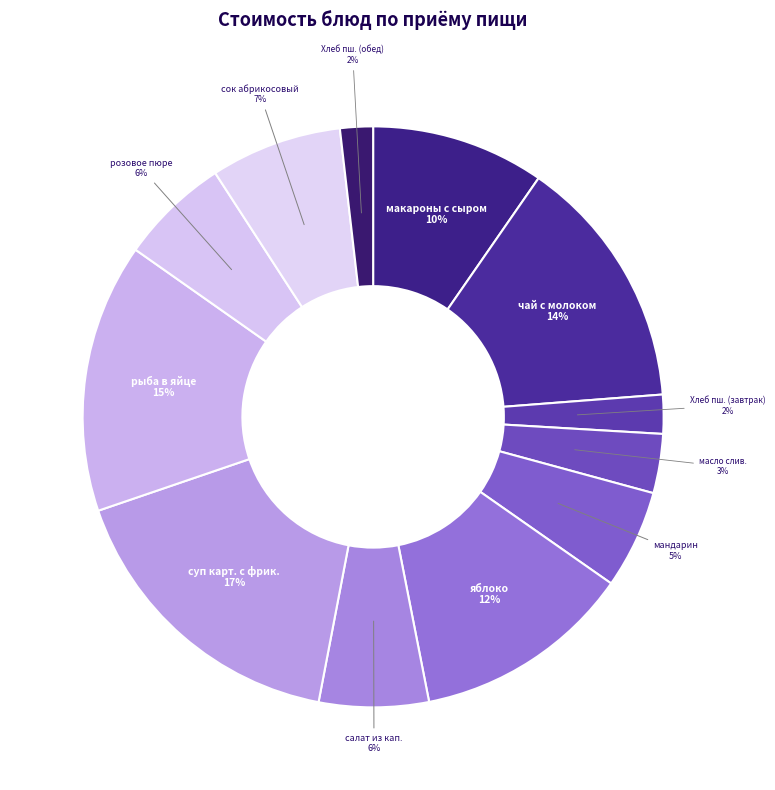

Does чай с молоком represent more than half of the total?

No